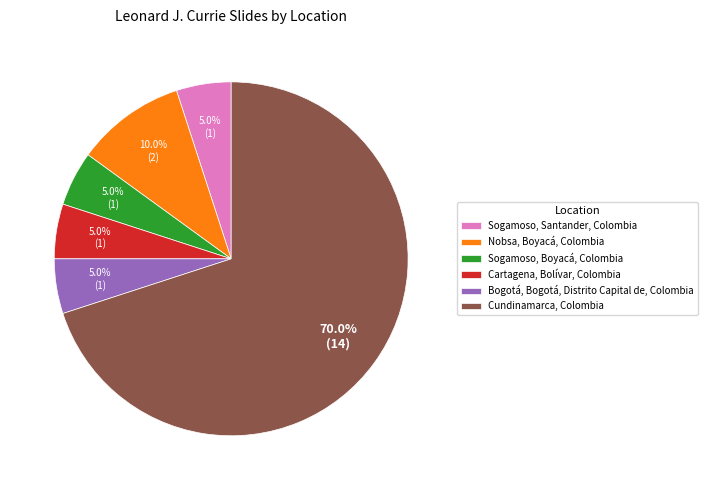

Do Sogamoso, Boyacá, Colombia and Sogamoso, Santander, Colombia together represent more than half of the pie?

No